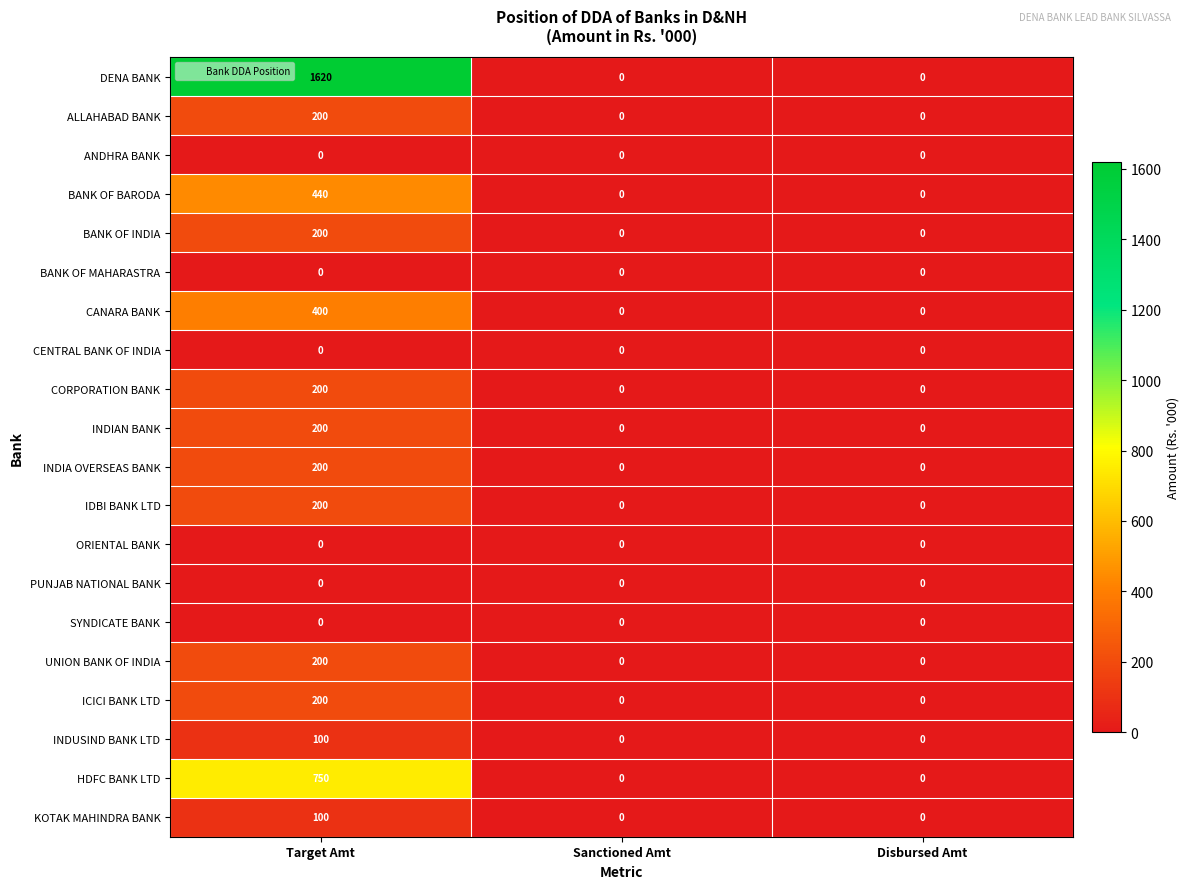

What is the difference between the ALLAHABAD BANK values at Target Amt and Disbursed Amt?

200